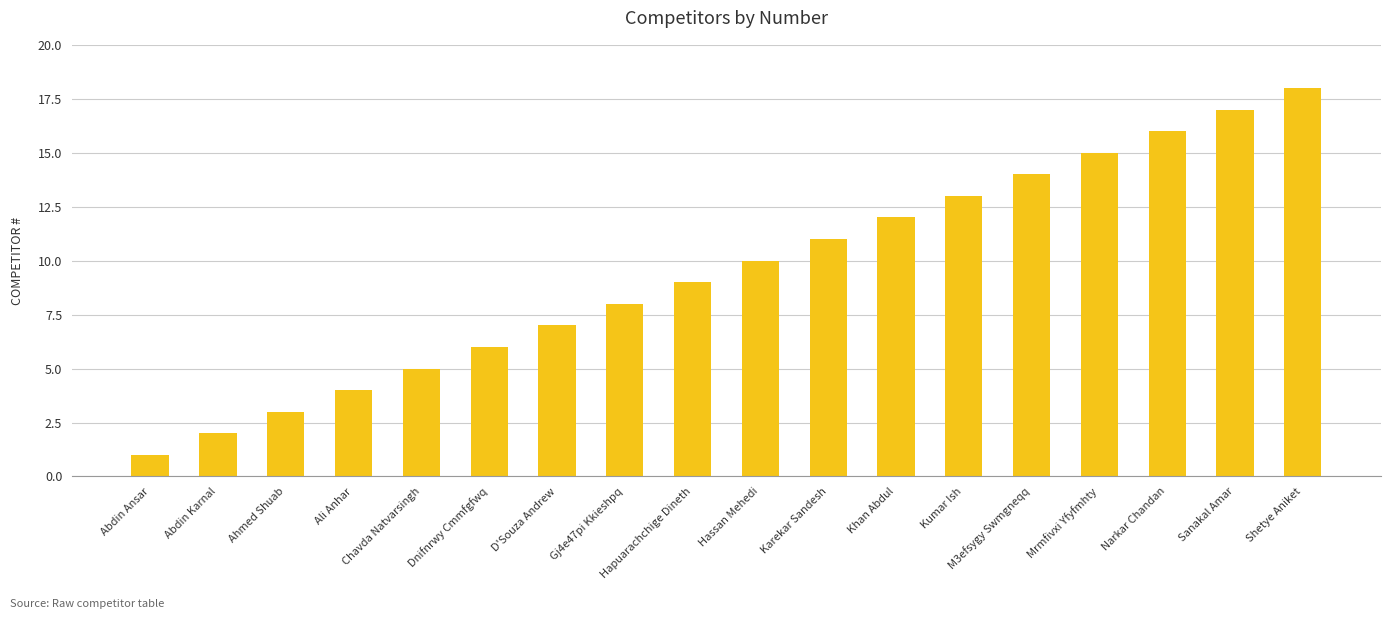

List the labels in order of value, largest first.

Shetye Aniket, Sanakal Amar, Narkar Chandan, Mrmfivxi Yfyfmhty, M3efsygy Swmgneqq, Kumar Ish, Khan Abdul, Karekar Sandesh, Hassan Mehedi, Hapuarachchige Dineth, Gj4e47pi Kkieshpq, D'Souza Andrew, Dnifnrwy Cmmfgfwq, Chavda Natvarsingh, Ali Anhar, Ahmed Shuab, Abdin Karnal, Abdin Ansar